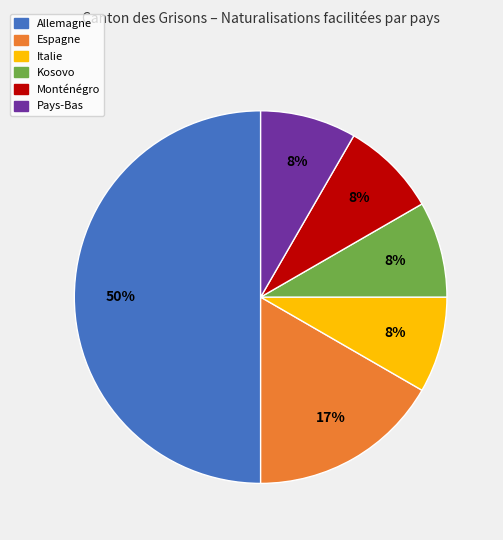

Count the number of slices in the pie.

6